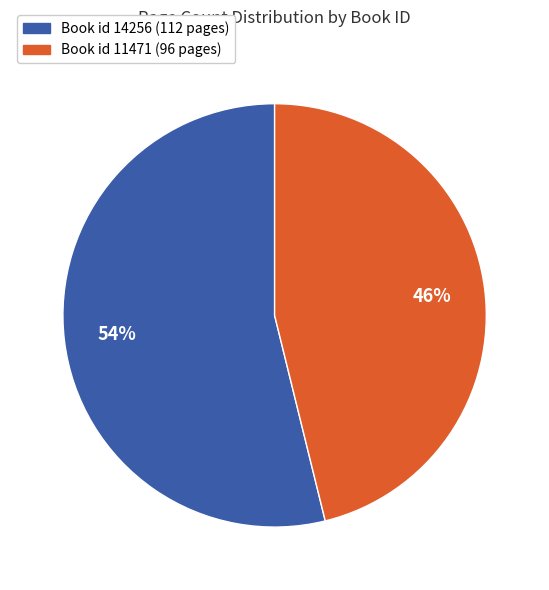

To the nearest percent, what is the average slice percentage?

50%